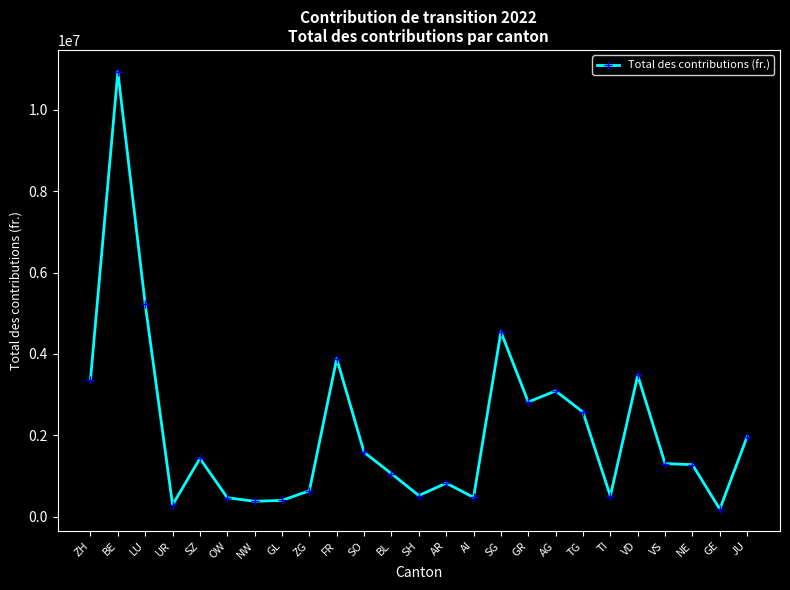

What is the label of the 20th point from the left?

TI